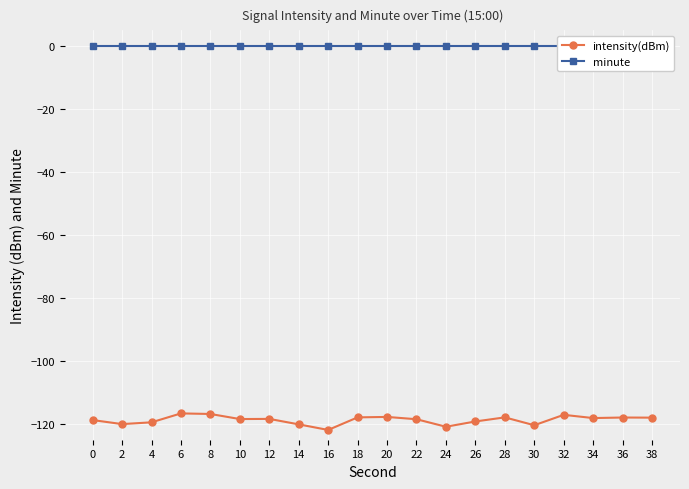

In intensity(dBm), how many points are higher than both neighbors (excluding endpoints)?

6